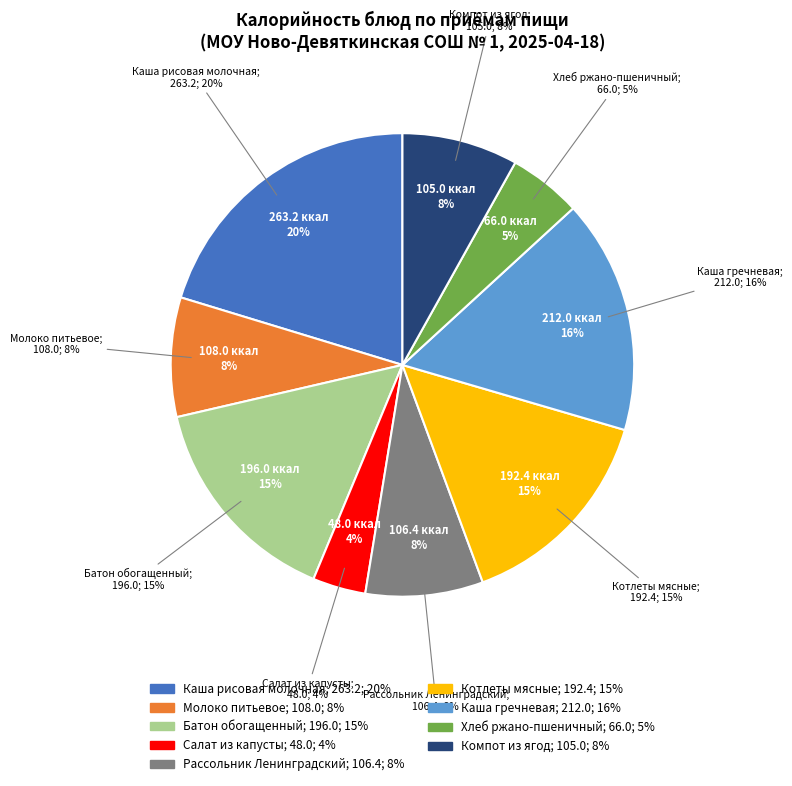

Rank the categories by value from lowest to highest.

Салат из капусты, Хлеб ржано-пшеничный, Компот из ягод, Рассольник Ленинградский, Молоко питьевое, Котлеты мясные, Батон обогащенный, Каша гречневая, Каша рисовая молочная